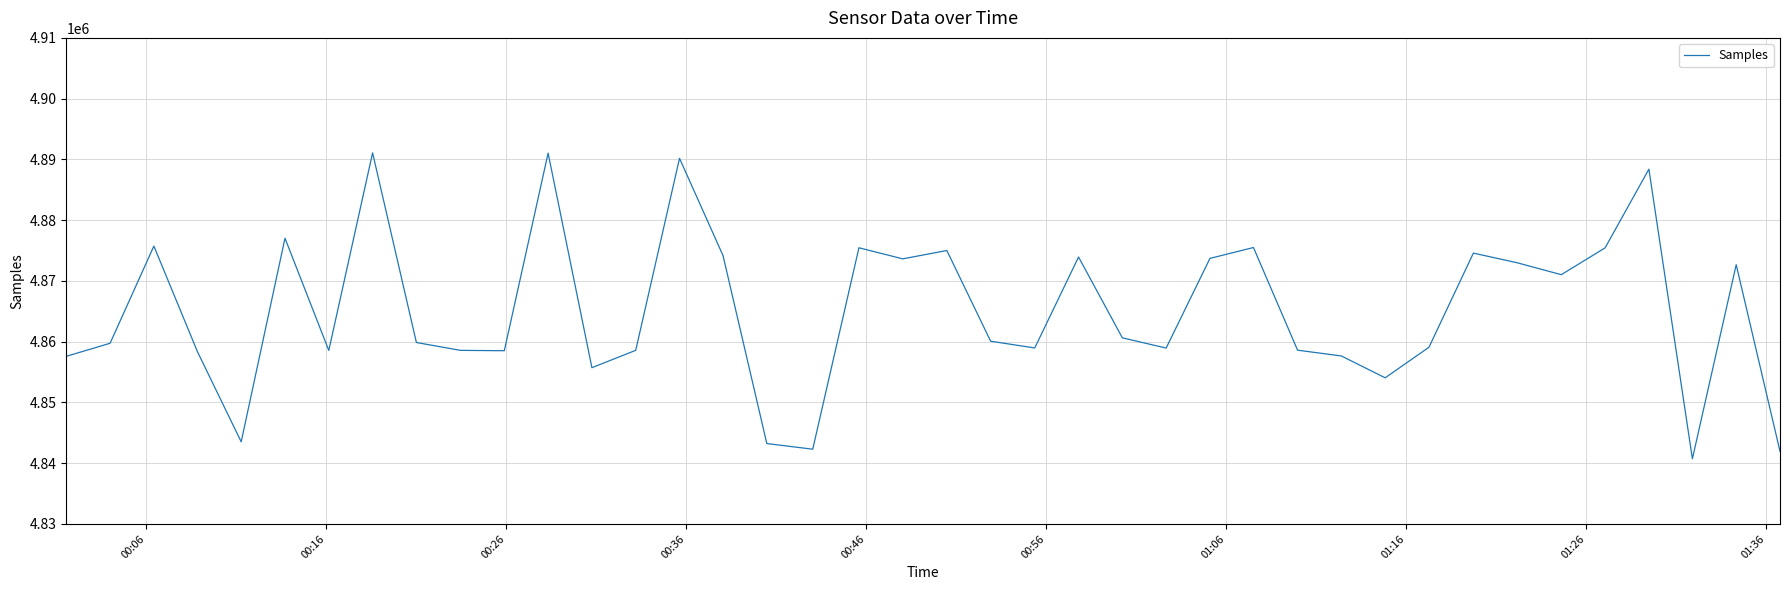

What is the difference between the maximum and minimum values?

50352